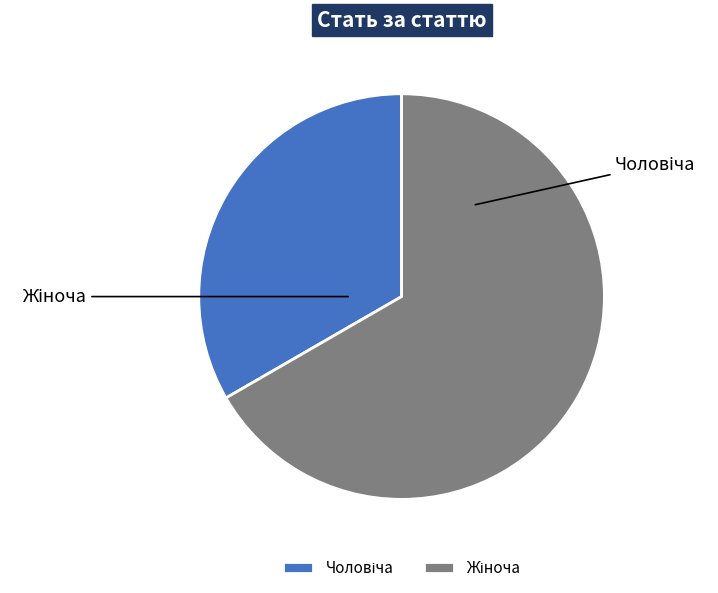

To the nearest percent, what portion does Чоловіча represent?

33%